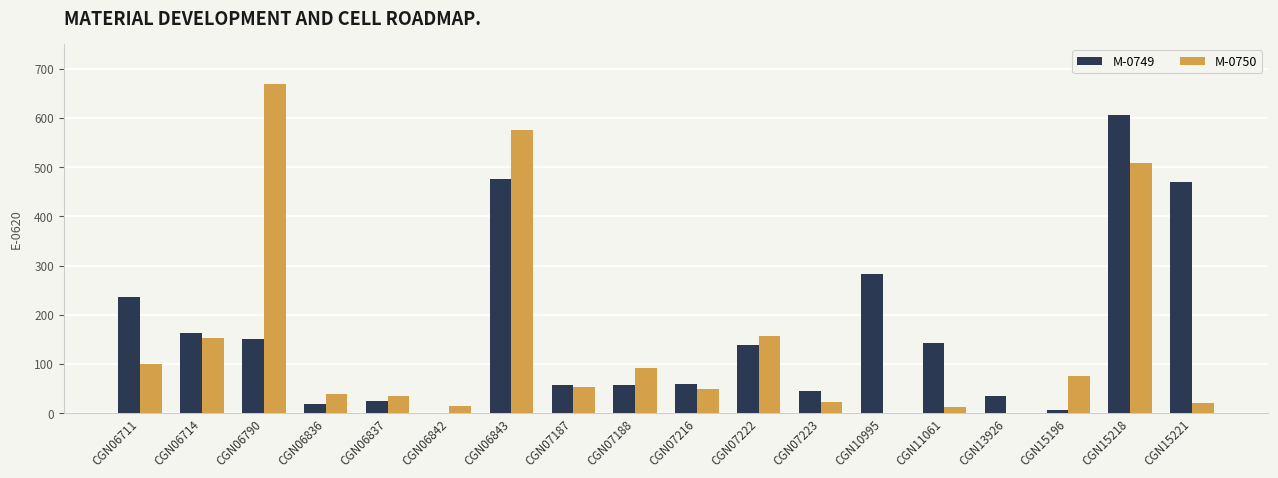

Is the value of M-0749 at CGN07187 greater than the value of M-0750 at CGN06711?

No